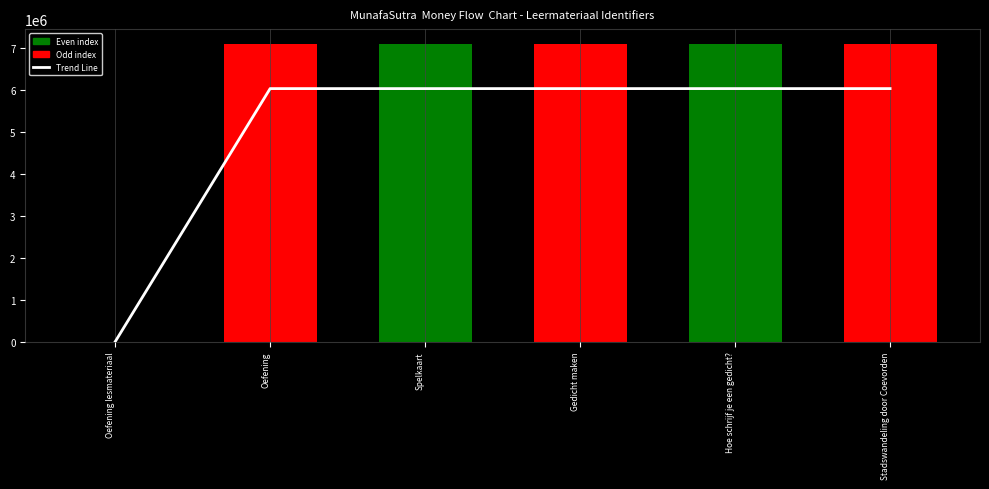

At which label is Identifier closest to 3545749?

Oefening